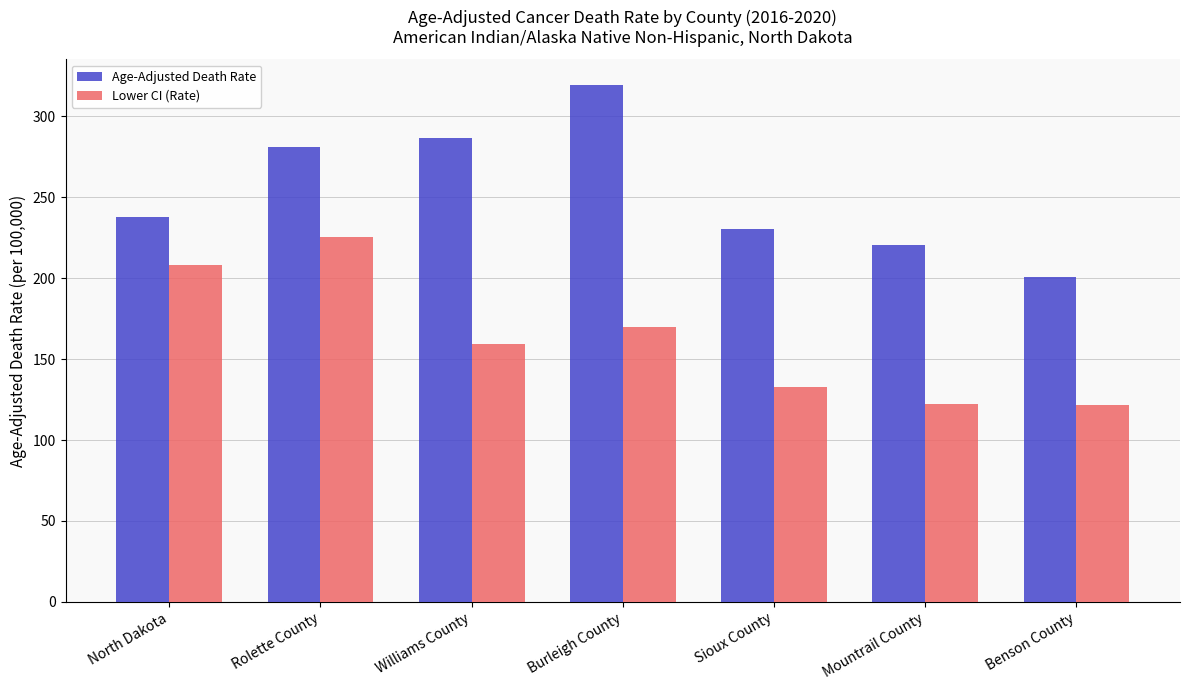

What are all the series names shown in the legend?

Age-Adjusted Death Rate, Lower CI (Rate)